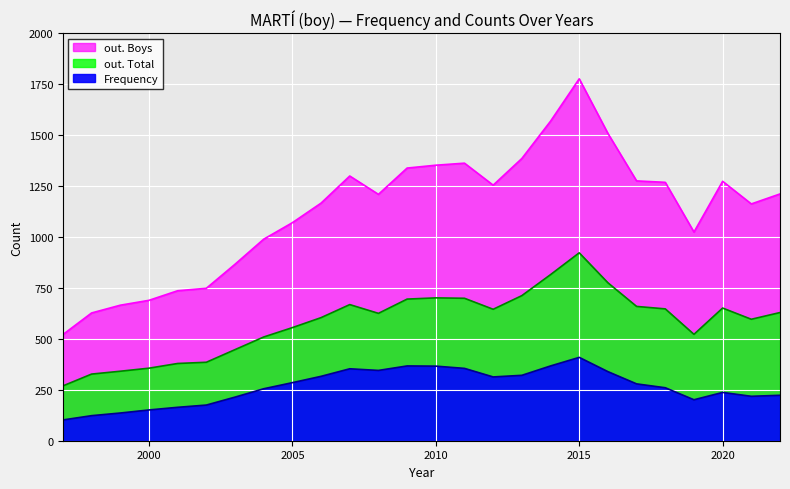

Which series changed the most between 1998 and 2007?

out. Boys